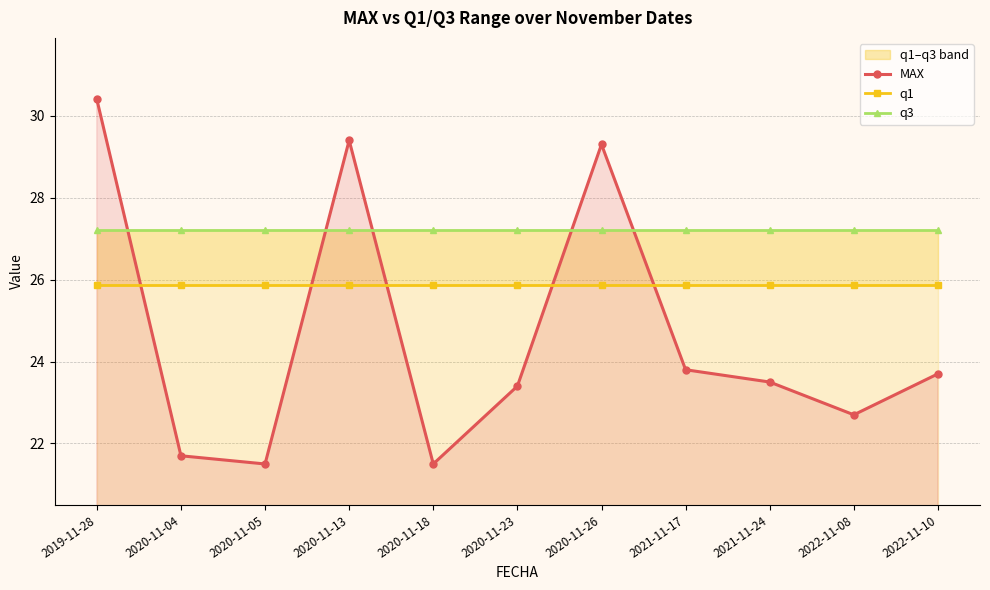

How many categories are shown in the chart?

11